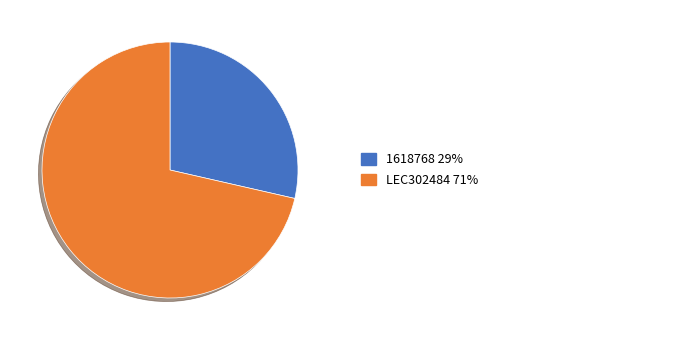

Does any single category account for the majority?

Yes